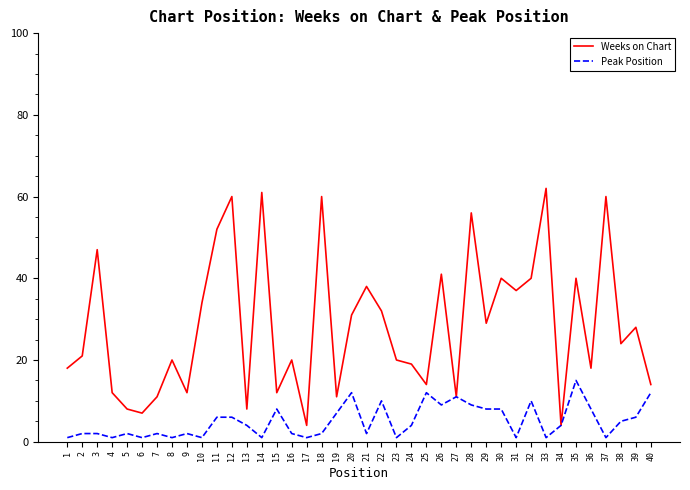

List the series in order of their overall mean, lowest first.

Peak Position, Weeks on Chart